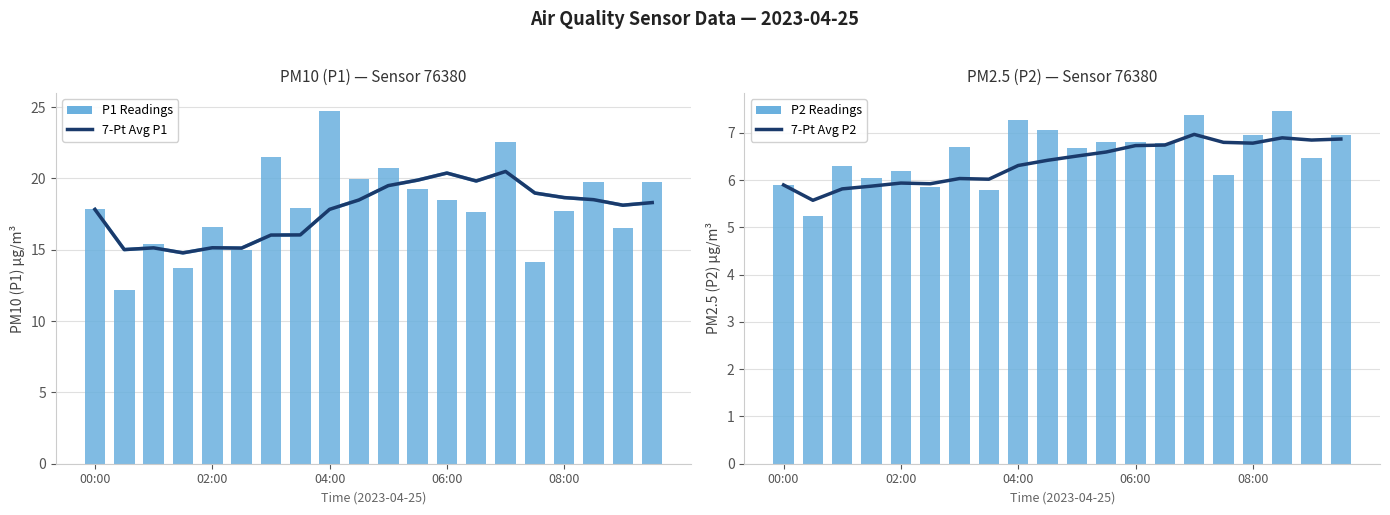

The P1 Readings series shows 15.0 at 5. True or false?

True